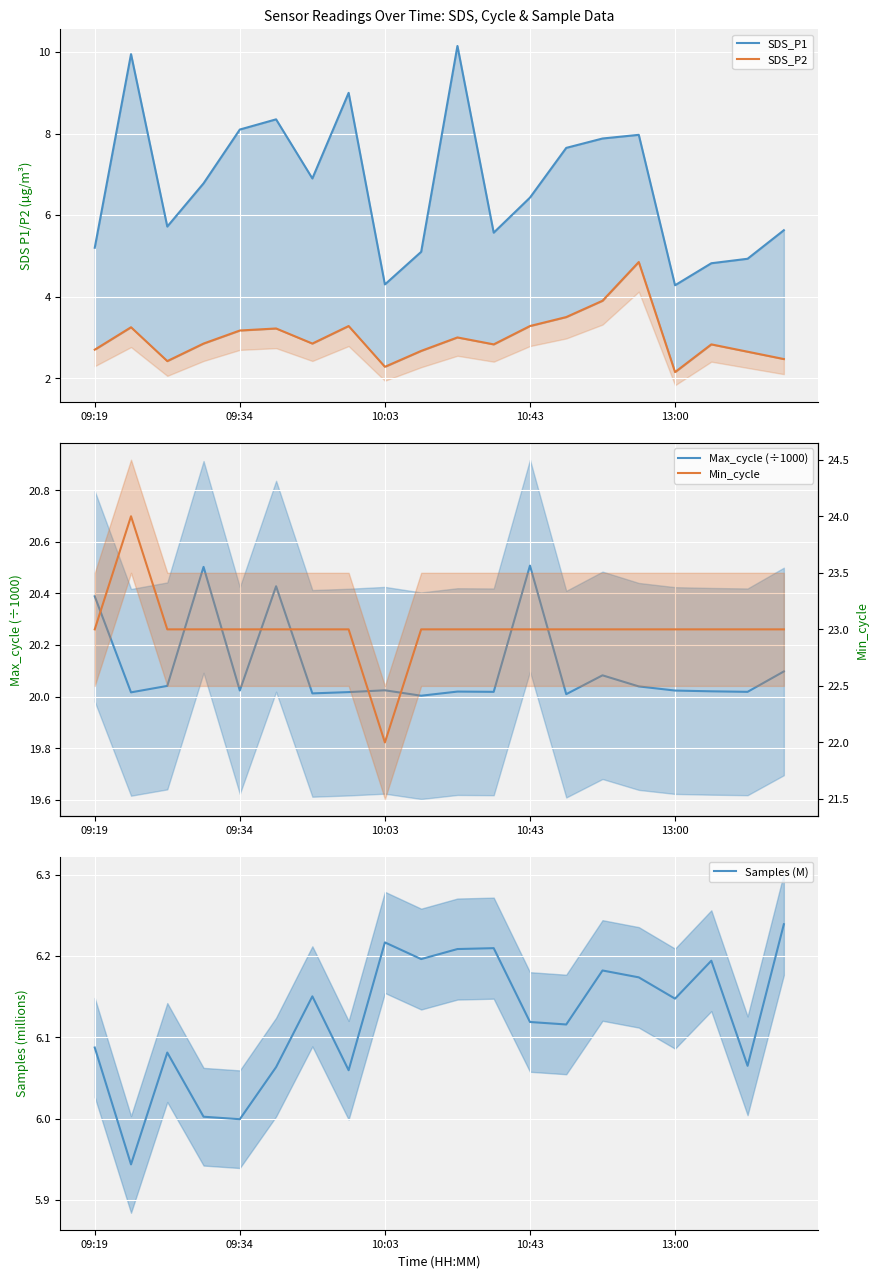

What is the total value across all series at 18?

56.7